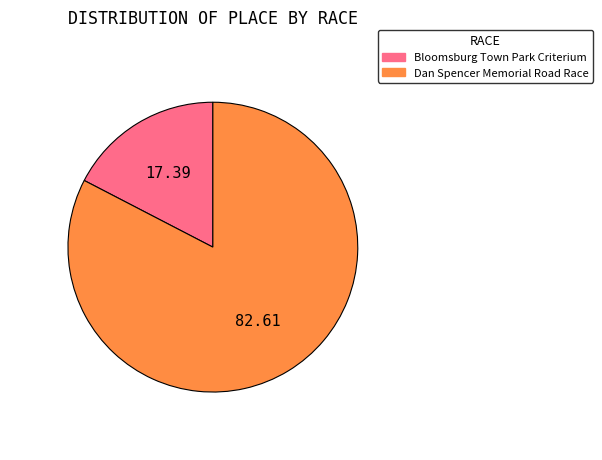

Do Bloomsburg Town Park Criterium and Dan Spencer Memorial Road Race together represent more than half of the pie?

Yes